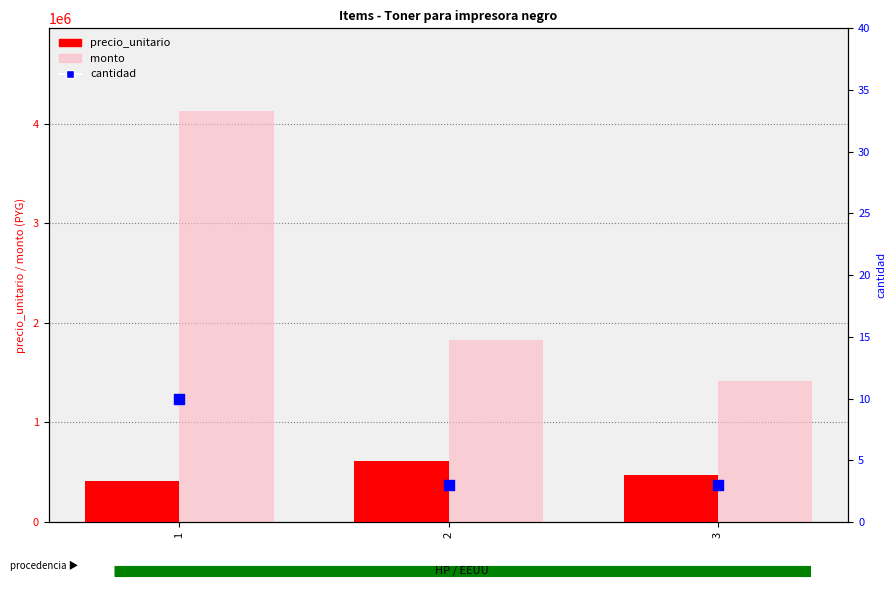

Is the value of precio_unitario at 2 greater than the value of monto at 1?

No